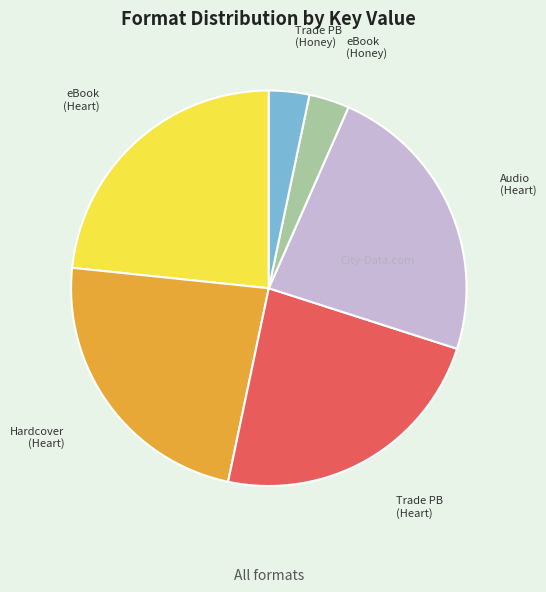

Is Audio (Heart) the majority of the pie?

No